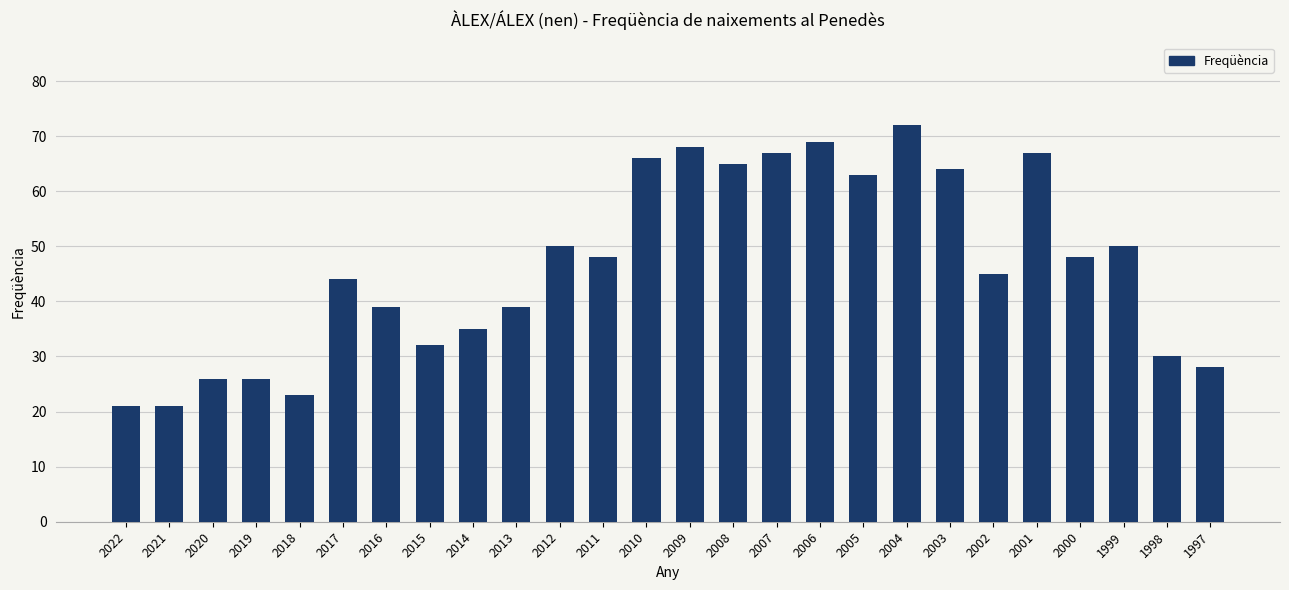

What is the value of the 17th bar from the left?

69